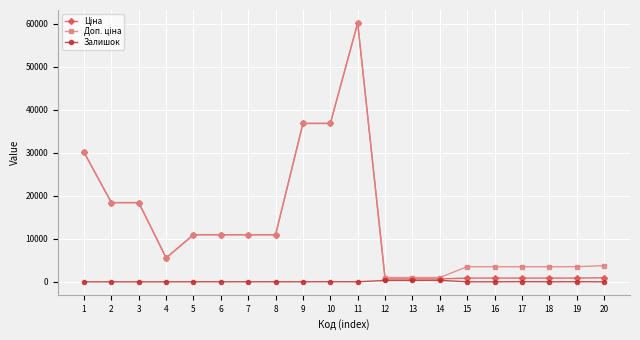

At which category is the sum across all series the highest?

11